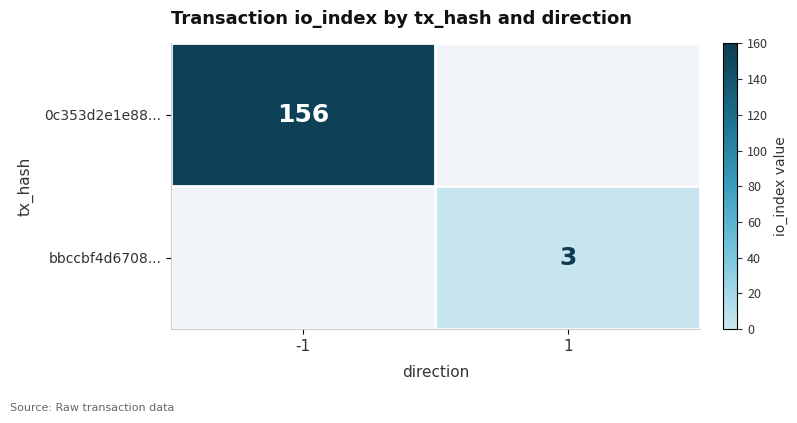

Is it true that 0c353d2e1e88... equals 268 at -1?

False